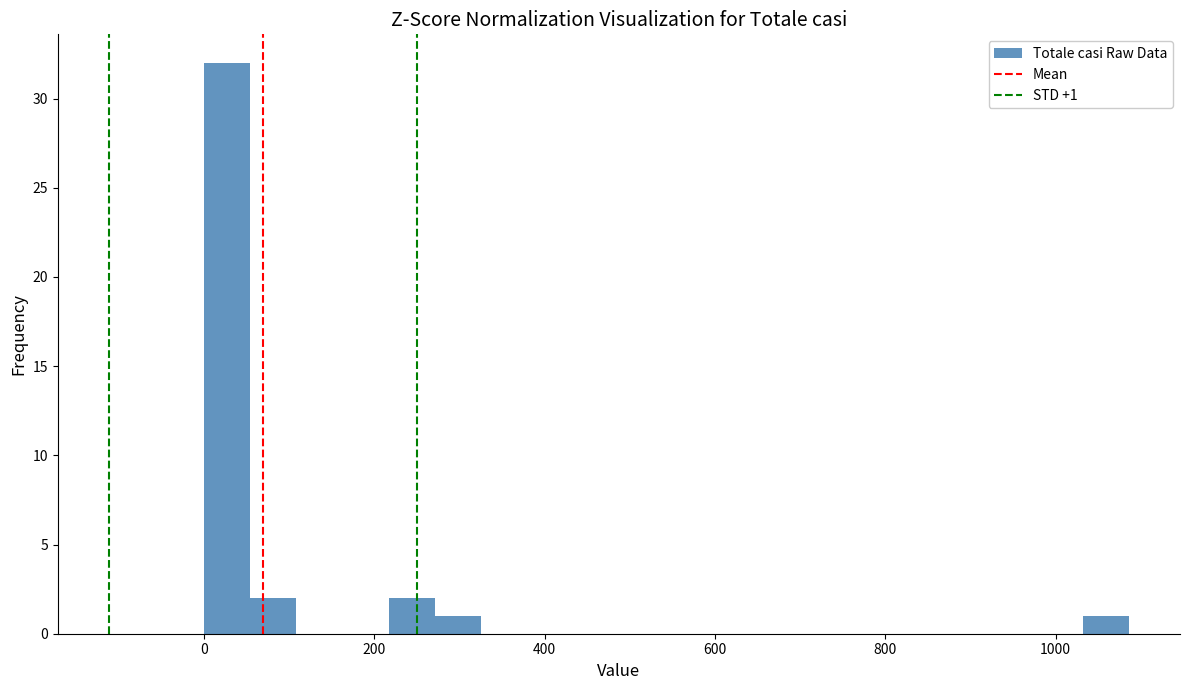

Around what value on the x-axis is the tallest bar? Give the approximate position of its centre, as read against the axis.

20